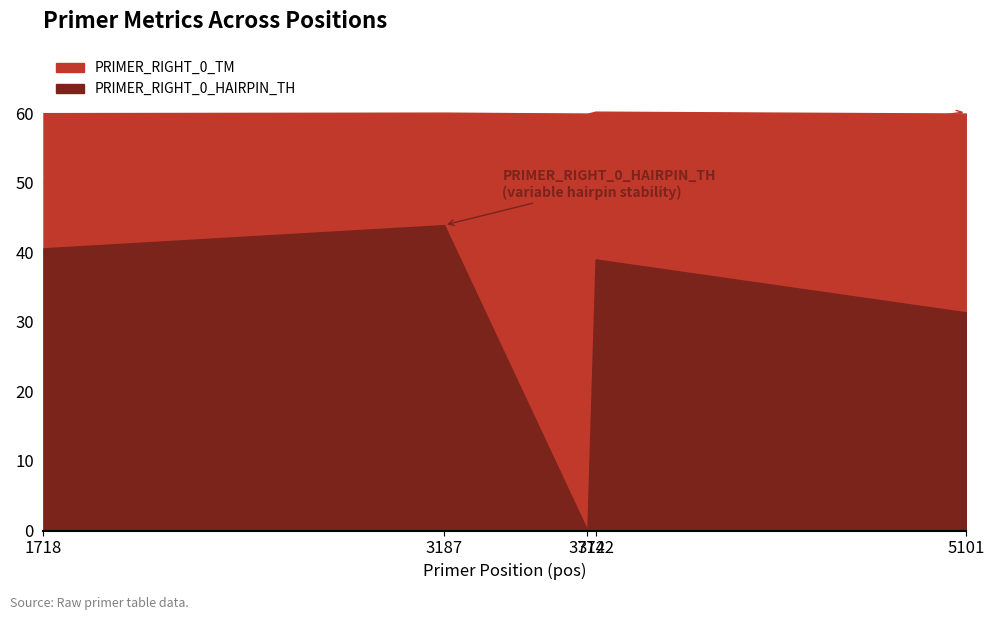

True or false: PRIMER_RIGHT_0_TM and PRIMER_RIGHT_0_HAIRPIN_TH cross at least once.

False